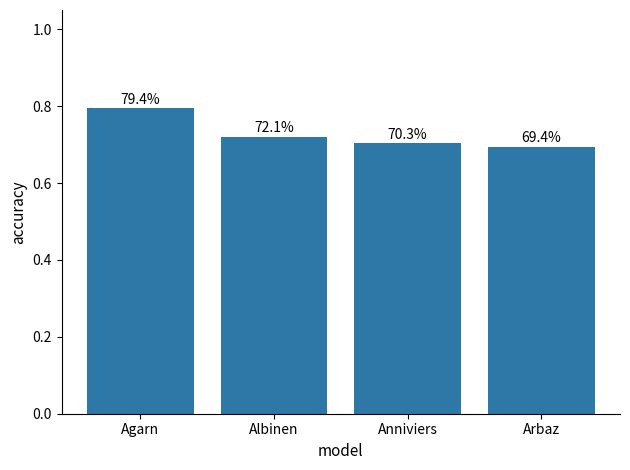

How many bars are there in total?

4